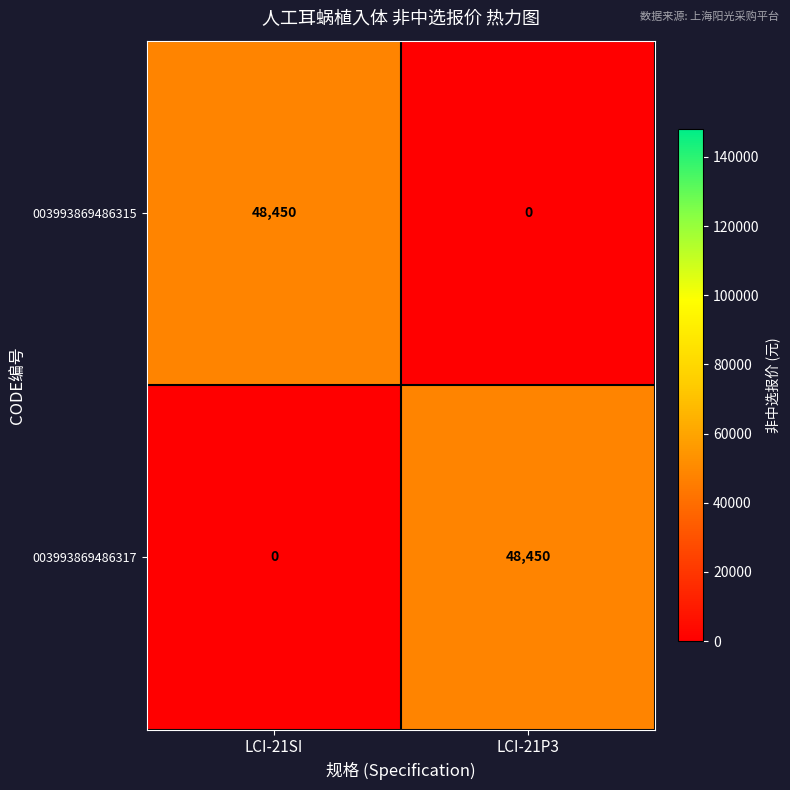

The 003993869486317 series shows 0 at LCI-21SI. True or false?

True